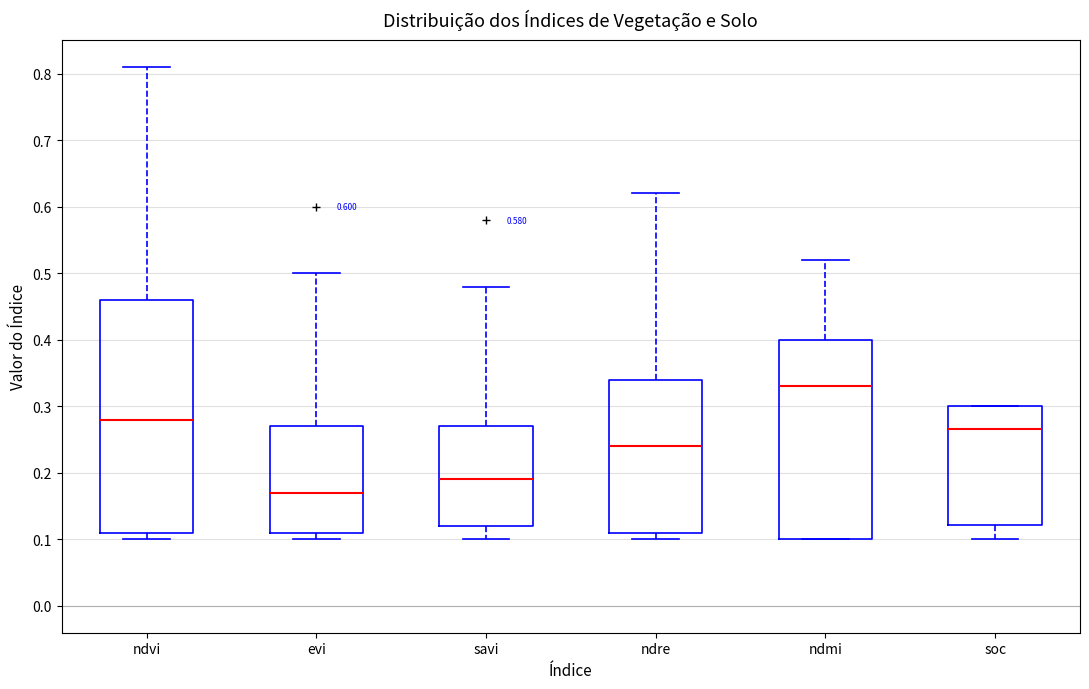

Where does the upper whisker of the box for evi end on the y-axis? The values are not printed on the chart, so give them approximately, as read against the axis.

0.50